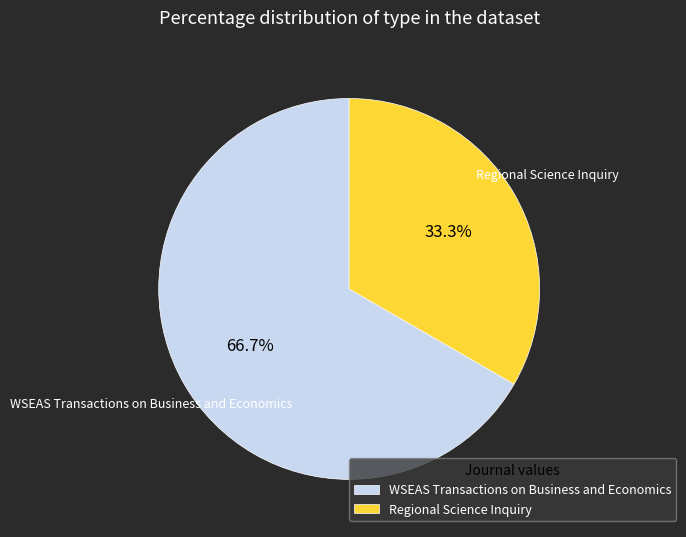

How many segments does this pie chart have?

2